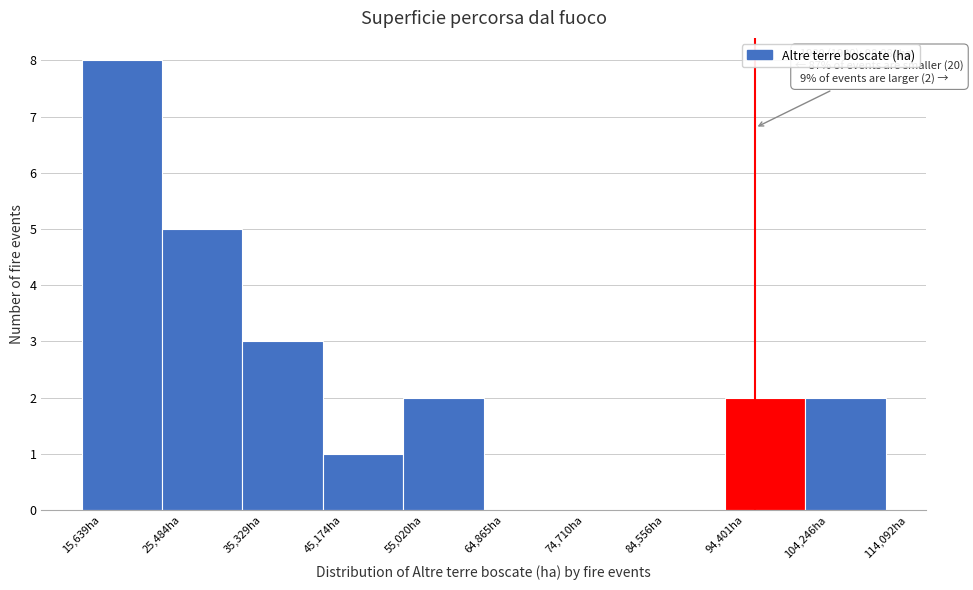

Which range on the x-axis has the tallest bar?

16000 to 25000